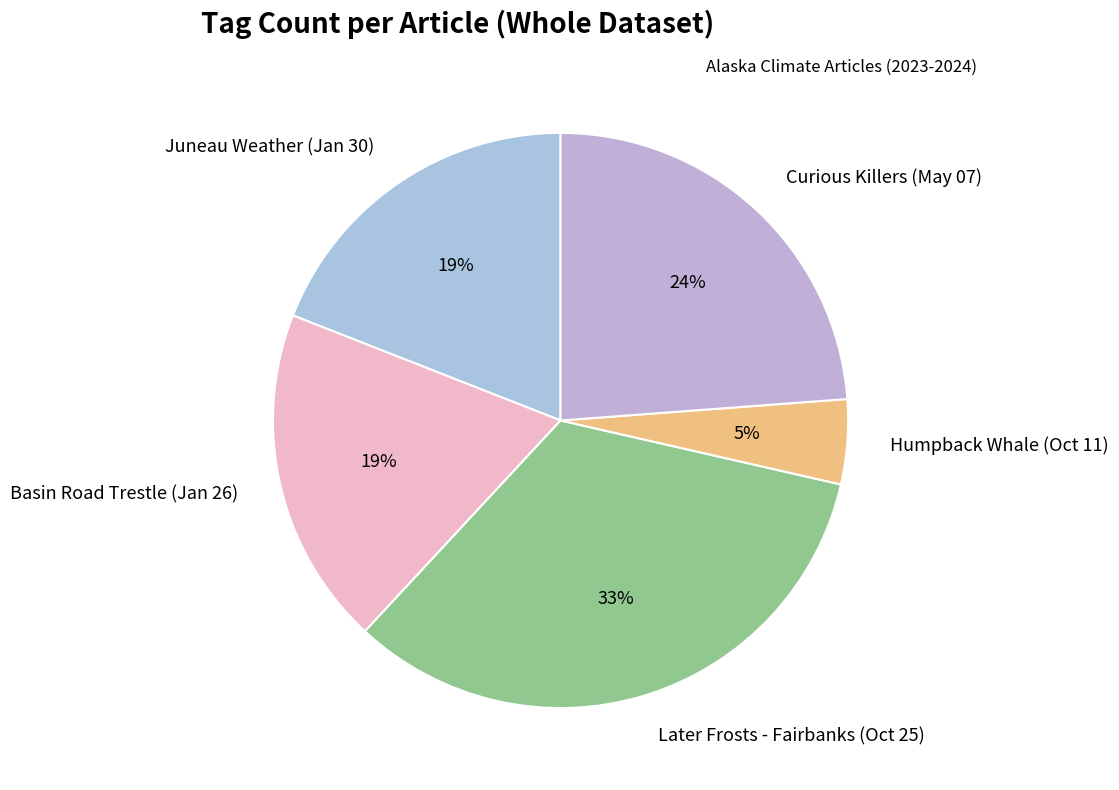

Which slice is the smallest?

Humpback Whale (Oct 11)